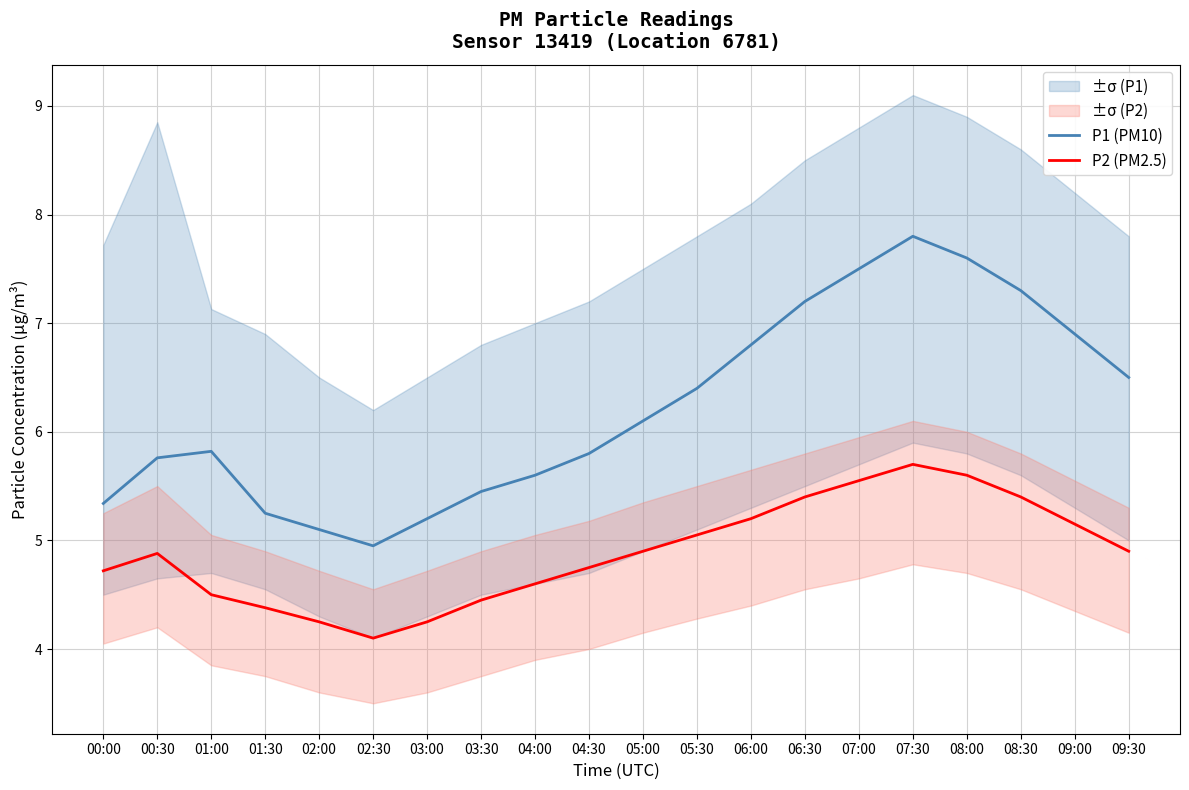

True or false: P2 (PM2.5) has more than 1 points higher than both neighbors.

True